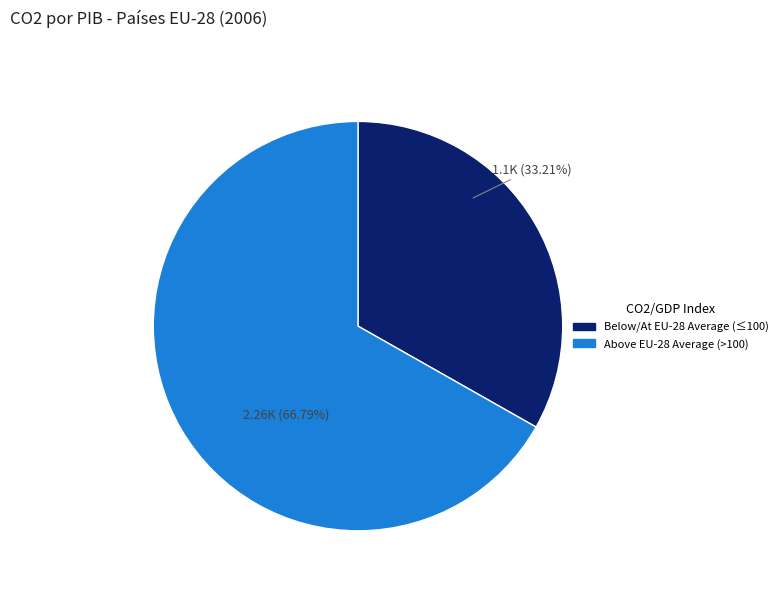

Is there any slice that represents more than half of the pie?

Yes